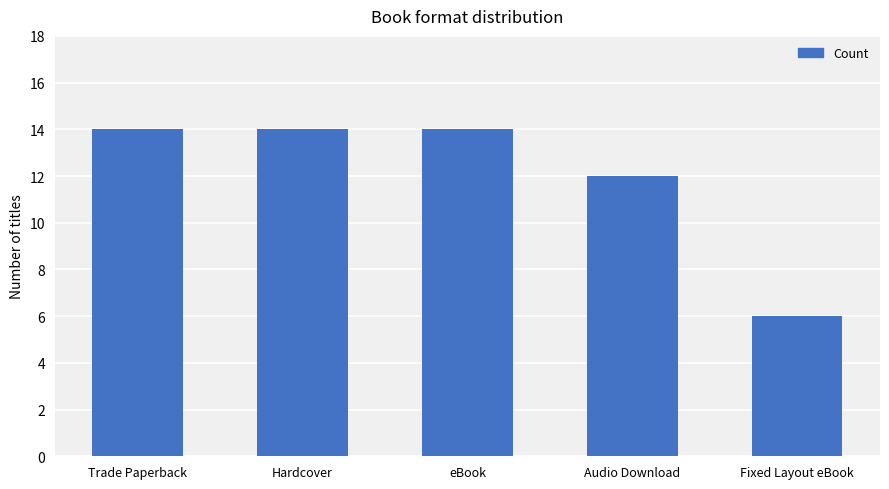

Which label corresponds to the smallest value in the chart?

Fixed Layout eBook